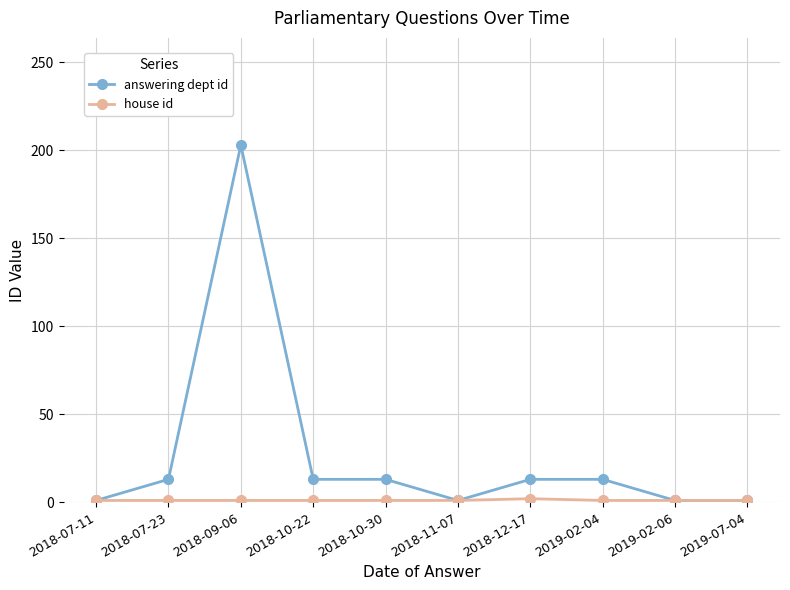

The answering dept id series shows 13 at 2018-10-22. True or false?

True